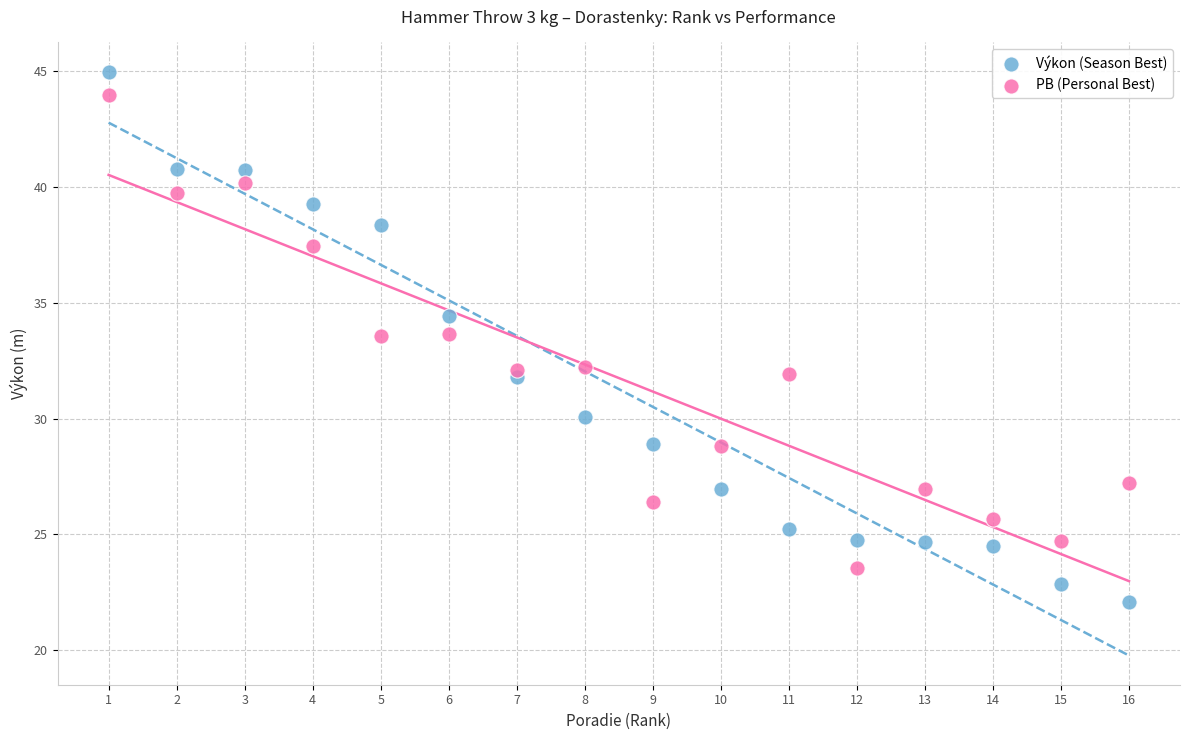

What is the X range (max minus min) for the scatter plot?

15.0